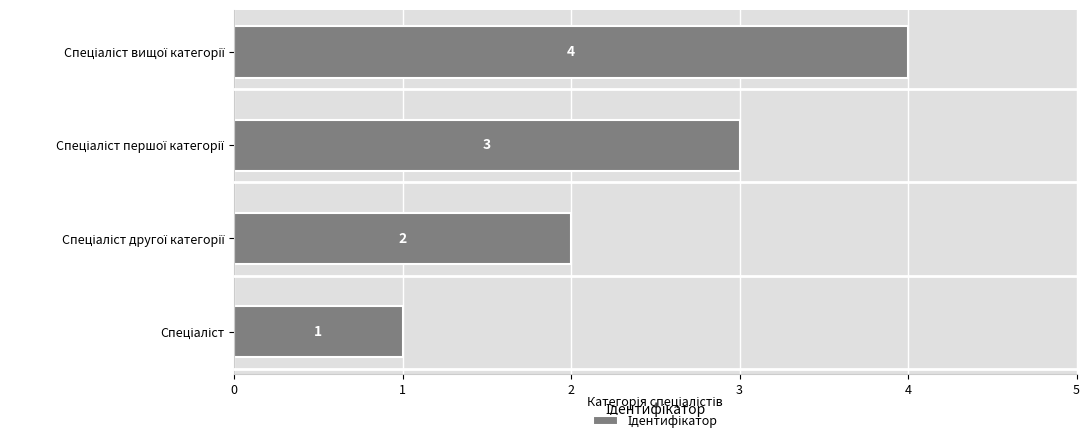

What is the maximum value shown in the chart?

4